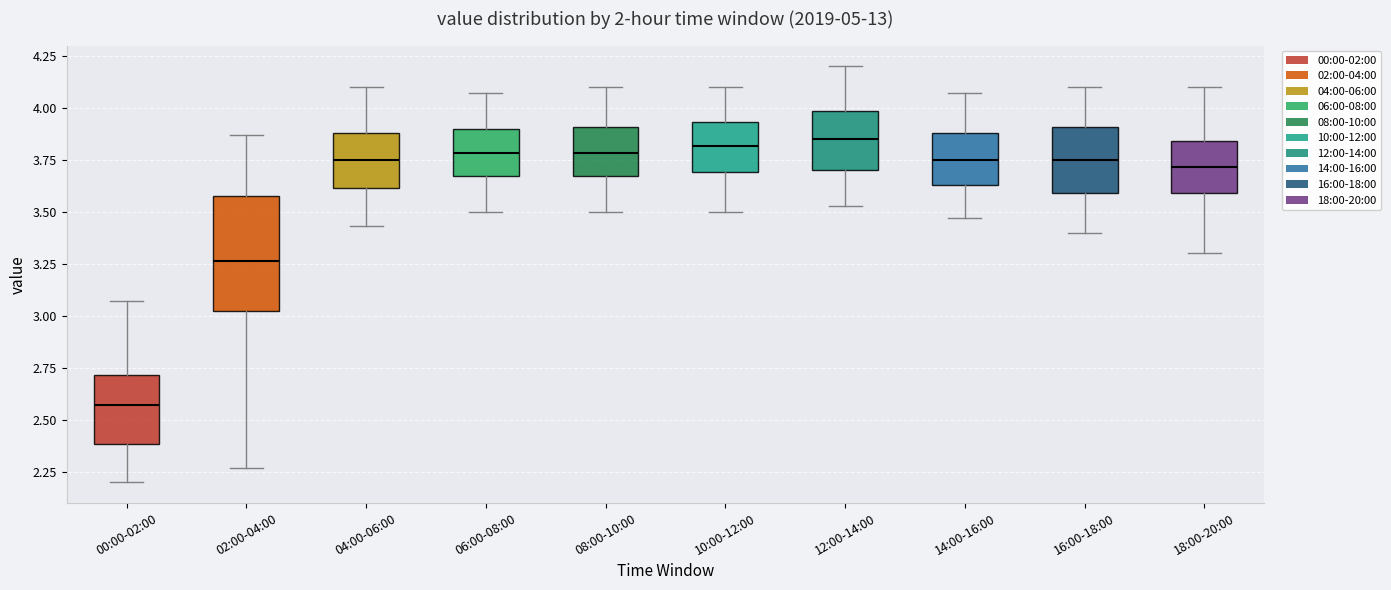

Reading left to right, read every box against the y-axis: the position of its median line, the range the box covers, and the ends of its whiskers. The values are not printed on the chart, so give them approximately, as read against the axis.

00:00-02:00: median 2.55, box 2.40 to 2.70, whiskers 2.20 to 3.05
02:00-04:00: median 3.25, box 3.00 to 3.60, whiskers 2.25 to 3.85
04:00-06:00: median 3.75, box 3.60 to 3.90, whiskers 3.45 to 4.10
06:00-08:00: median 3.80, box 3.65 to 3.90, whiskers 3.50 to 4.05
08:00-10:00: median 3.80, box 3.65 to 3.90, whiskers 3.50 to 4.10
10:00-12:00: median 3.80, box 3.70 to 3.95, whiskers 3.50 to 4.10
12:00-14:00: median 3.85, box 3.70 to 4.00, whiskers 3.55 to 4.20
14:00-16:00: median 3.75, box 3.65 to 3.90, whiskers 3.45 to 4.05
16:00-18:00: median 3.75, box 3.60 to 3.90, whiskers 3.40 to 4.10
18:00-20:00: median 3.70, box 3.60 to 3.85, whiskers 3.30 to 4.10